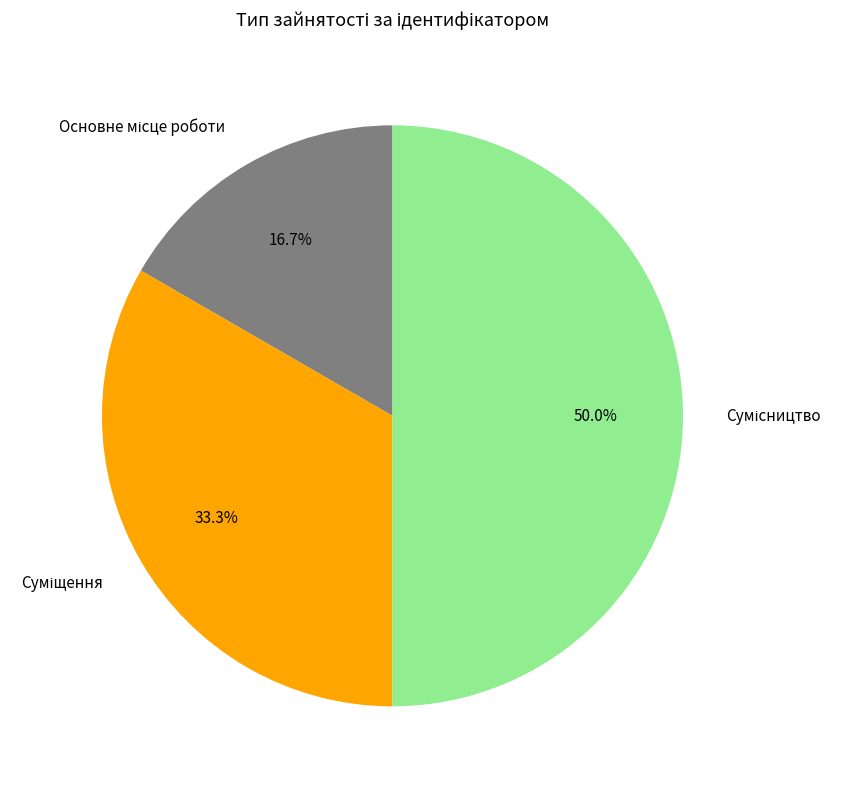

How many segments does this pie chart have?

3